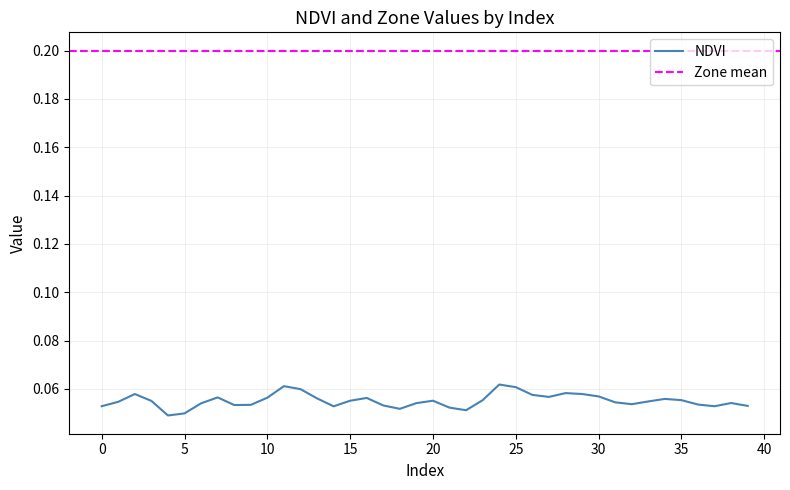

The chart shows a value of 0.1 at 25. True or false?

True